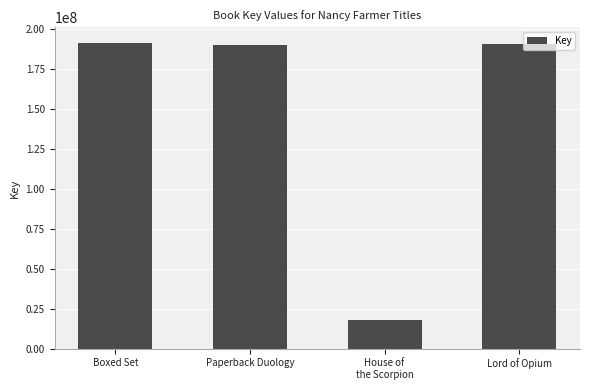

How many data points are less than 190146337?

2